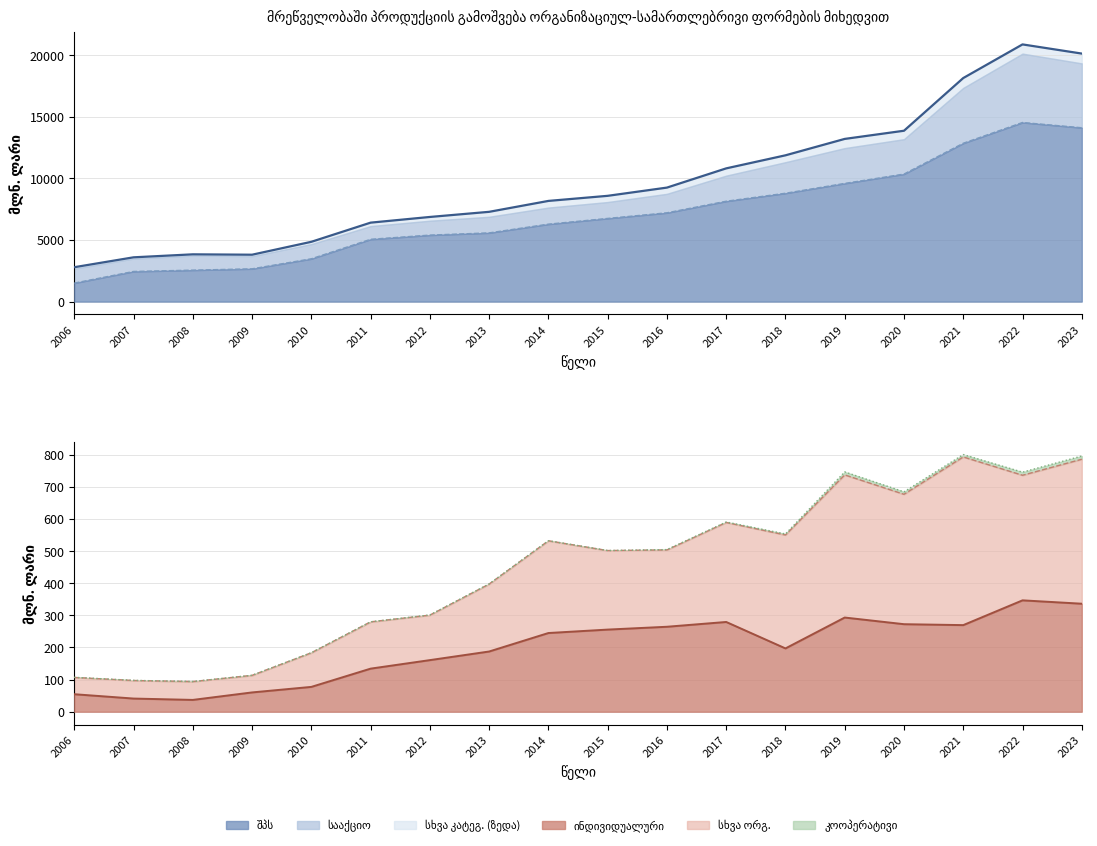

List the labels in order of value, largest first.

2022, 2023, 2021, 2020, 2019, 2018, 2017, 2016, 2015, 2014, 2013, 2012, 2011, 2010, 2008, 2009, 2007, 2006